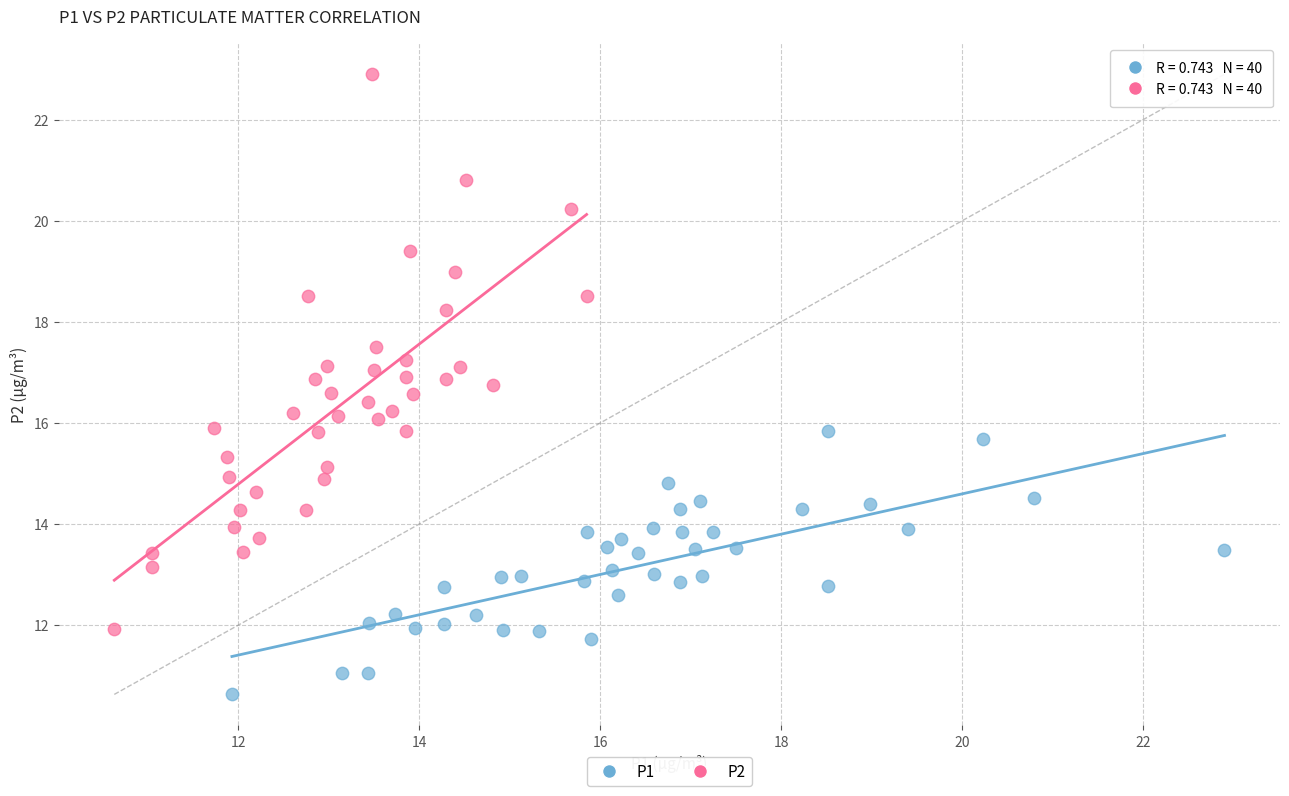

Which series reaches the maximum Y coordinate?

P2